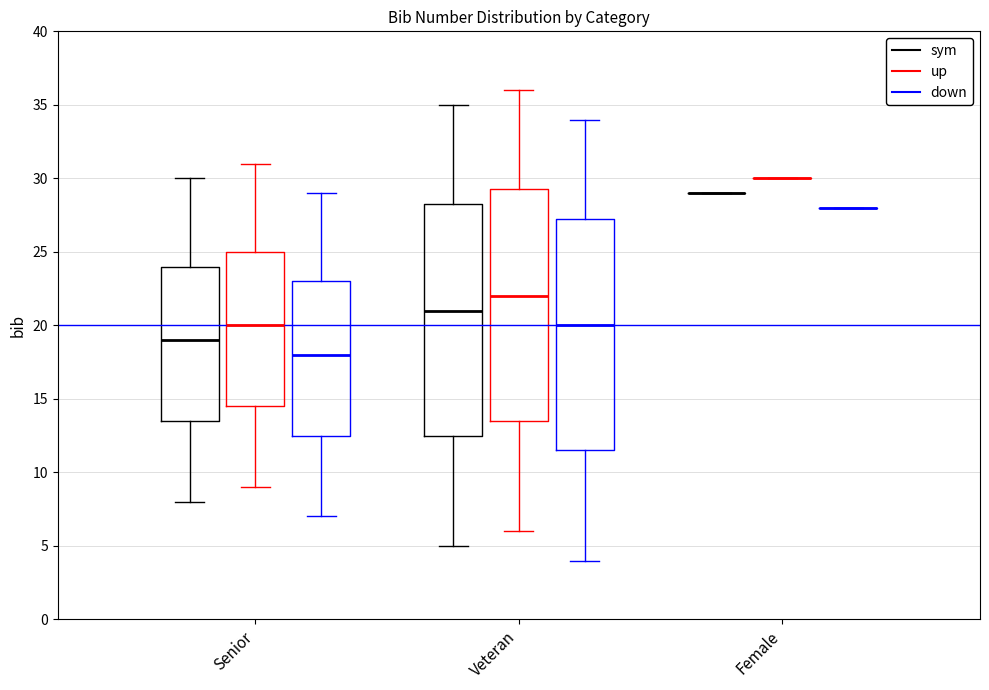

Where is the upper edge of the box for Senior (up) on the y-axis? The values are not printed on the chart, so give them approximately, as read against the axis.

25.0